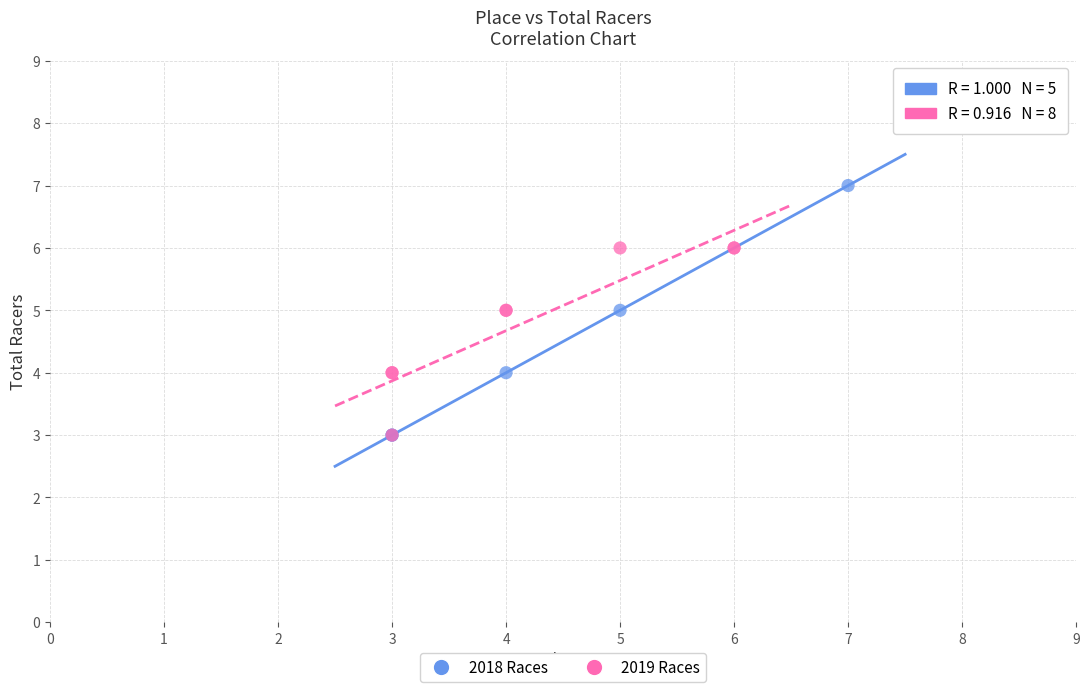

Which series has the widest spread of Y values?

2018 Races